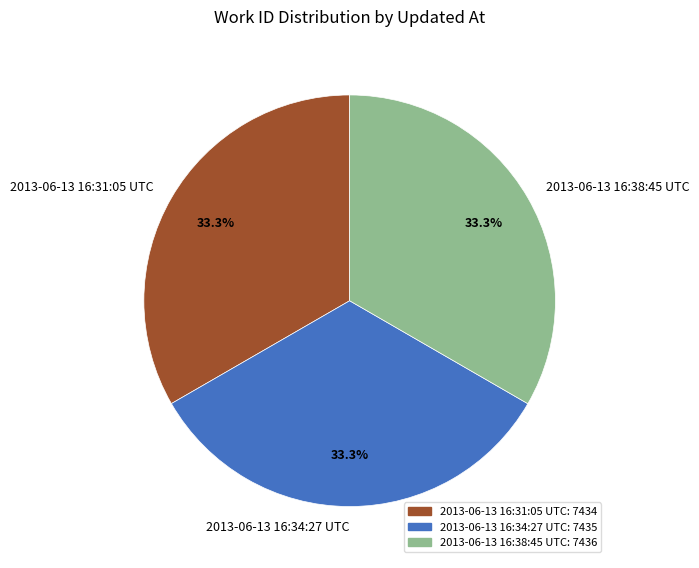

To the nearest percent, what percentage of the pie is 2013-06-13 16:31:05 UTC?

33%